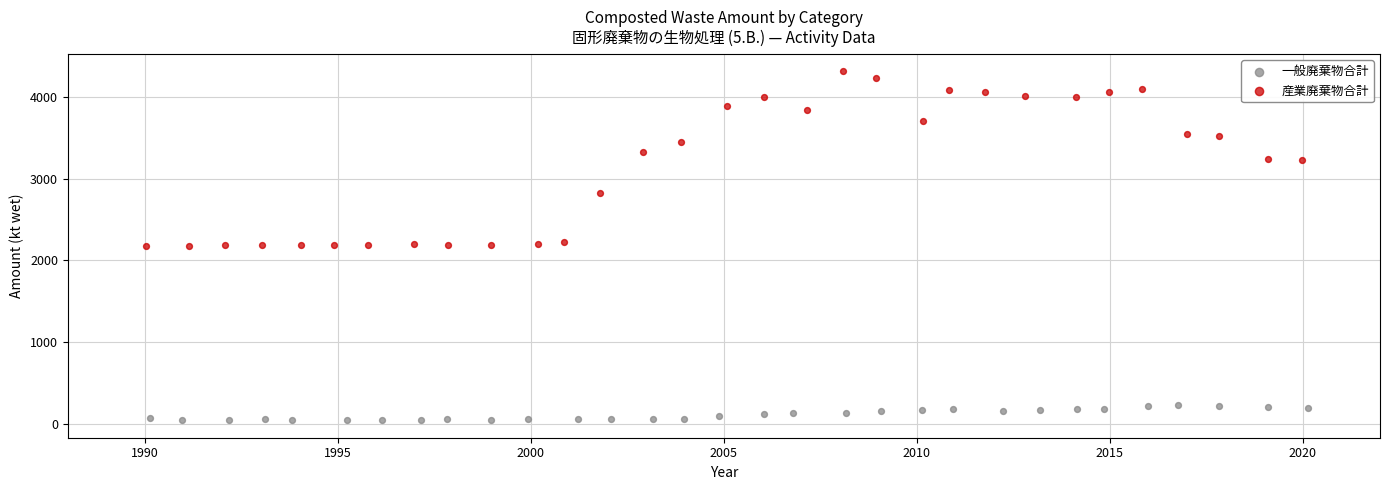

What are all the series names shown in the legend?

一般廃棄物合計, 産業廃棄物合計